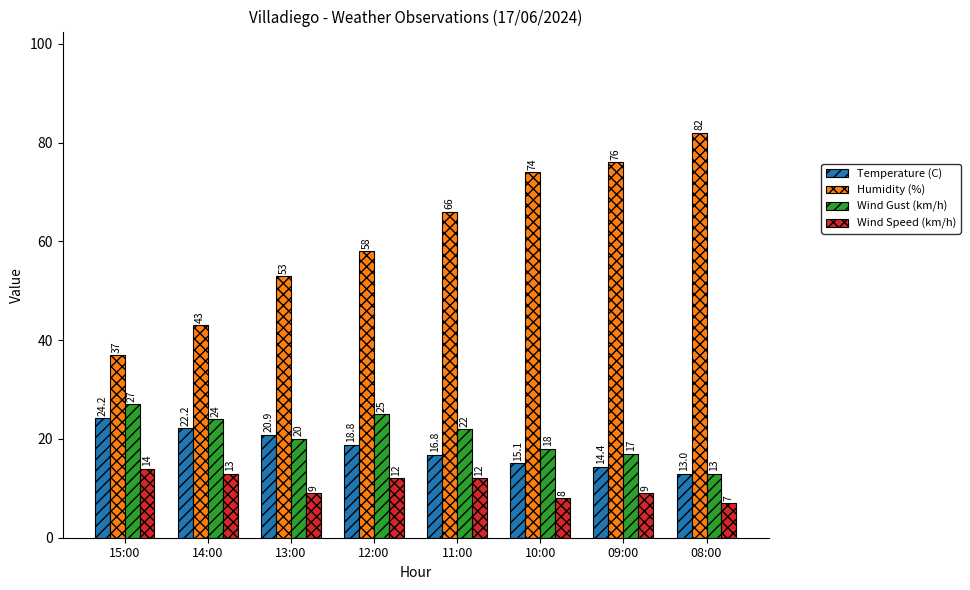

True or false: Humidity (%) has a value of 77.1 at 14:00.

False